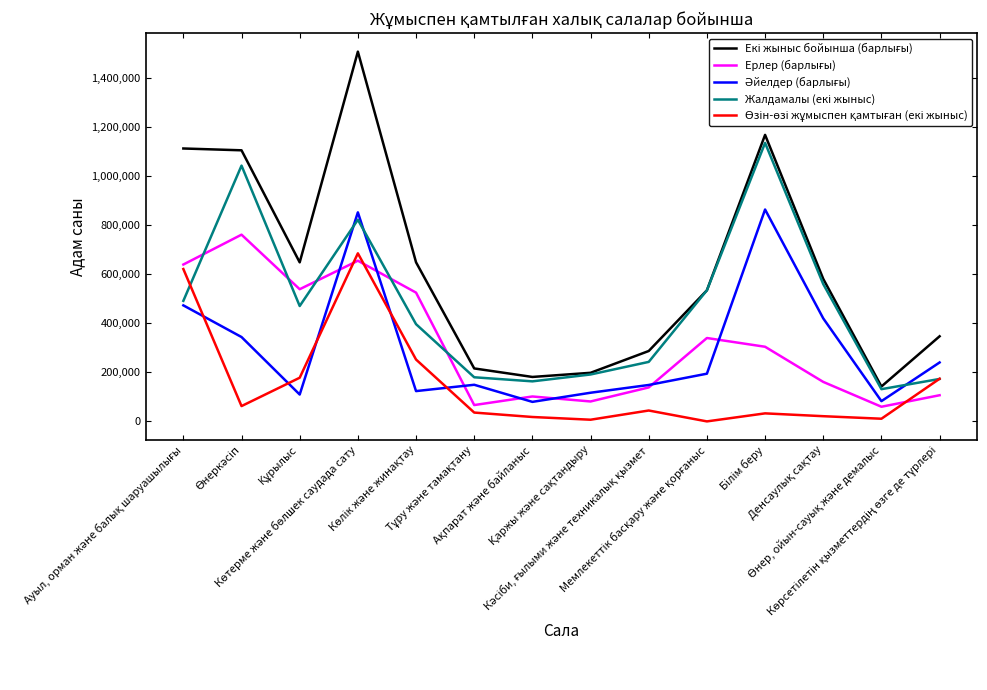

What is the maximum value shown in the chart?

1507276